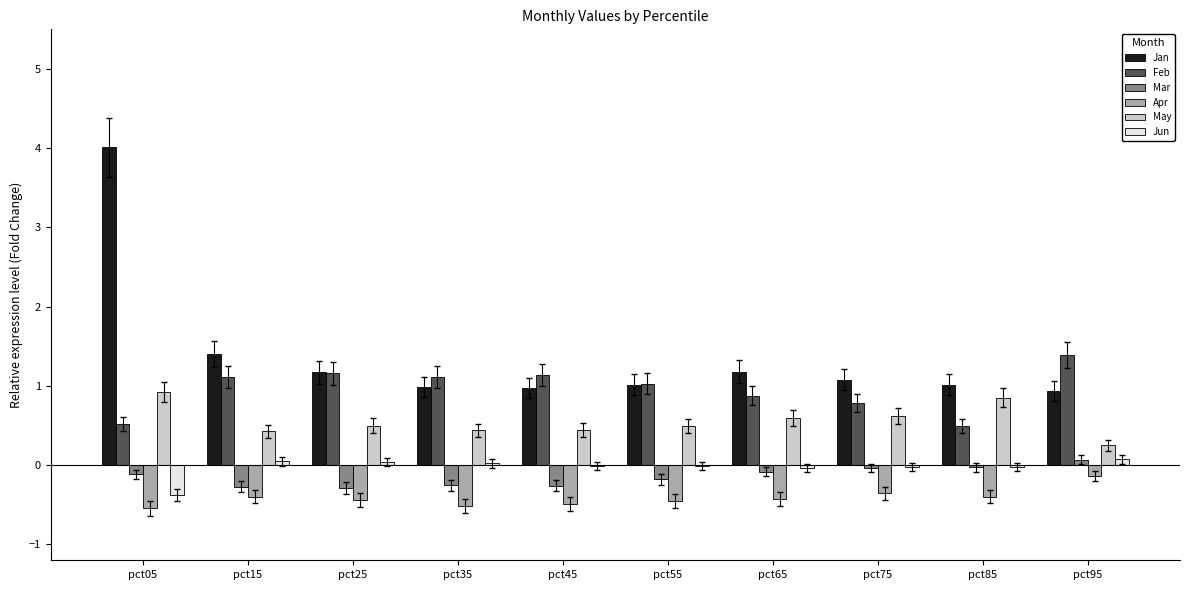

What is the approximate value of Apr at pct45?

-0.5